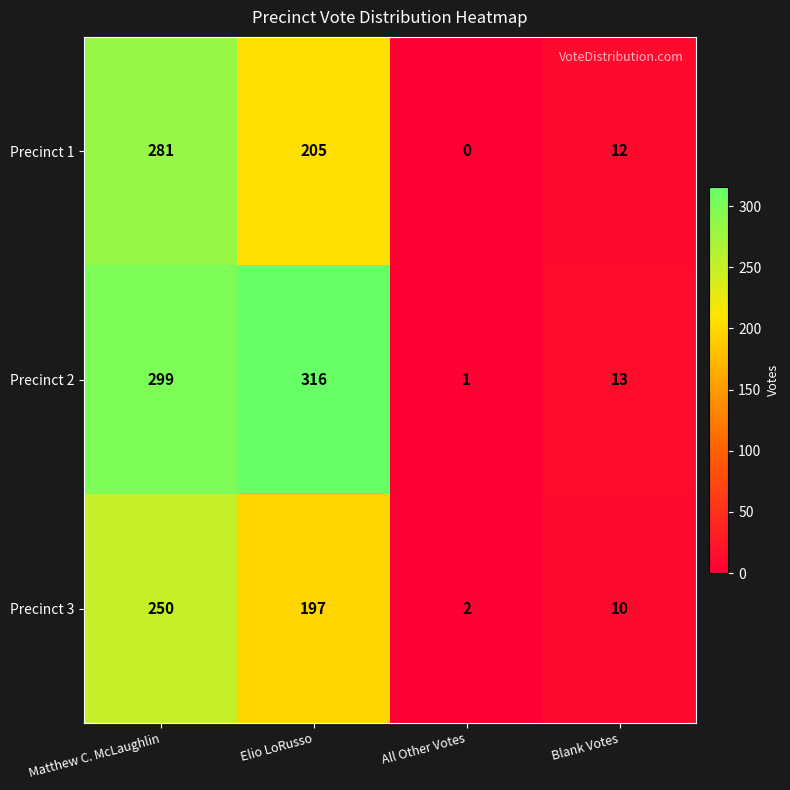

Reading left to right, extract all data points from this chart.

Precinct 1: 281	205	0	12
Precinct 2: 299	316	1	13
Precinct 3: 250	197	2	10